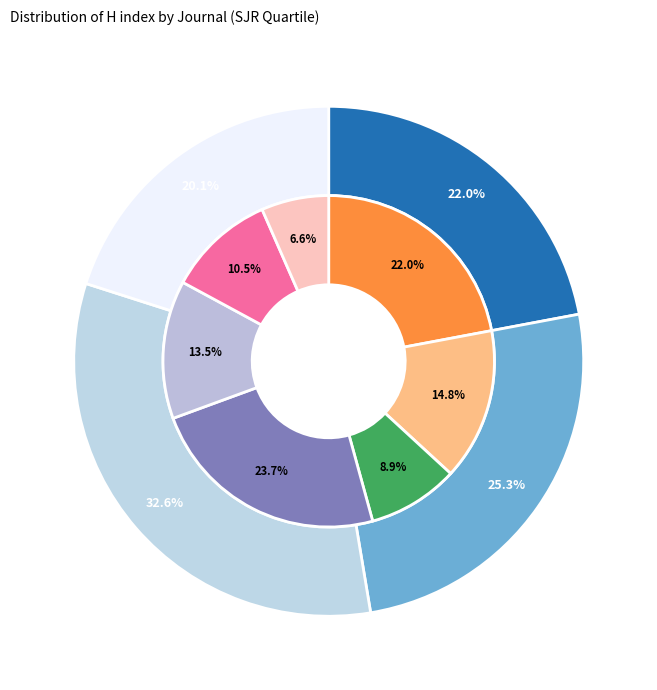

To the nearest percent, what is the average slice percentage?

14%